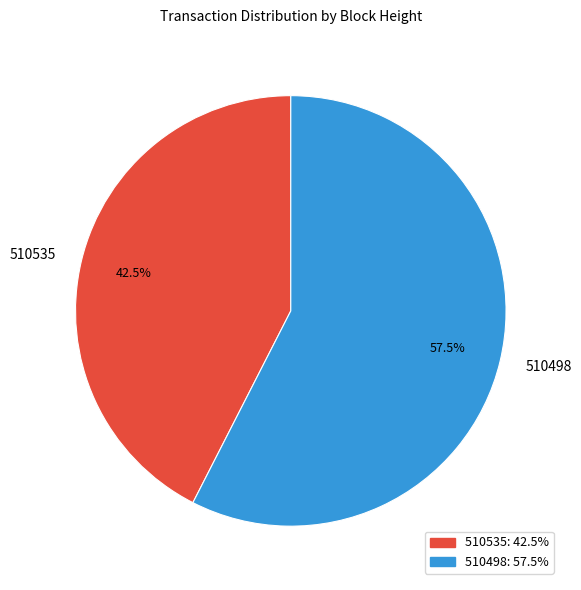

Do 510535 and 510498 together represent more than half of the pie?

Yes